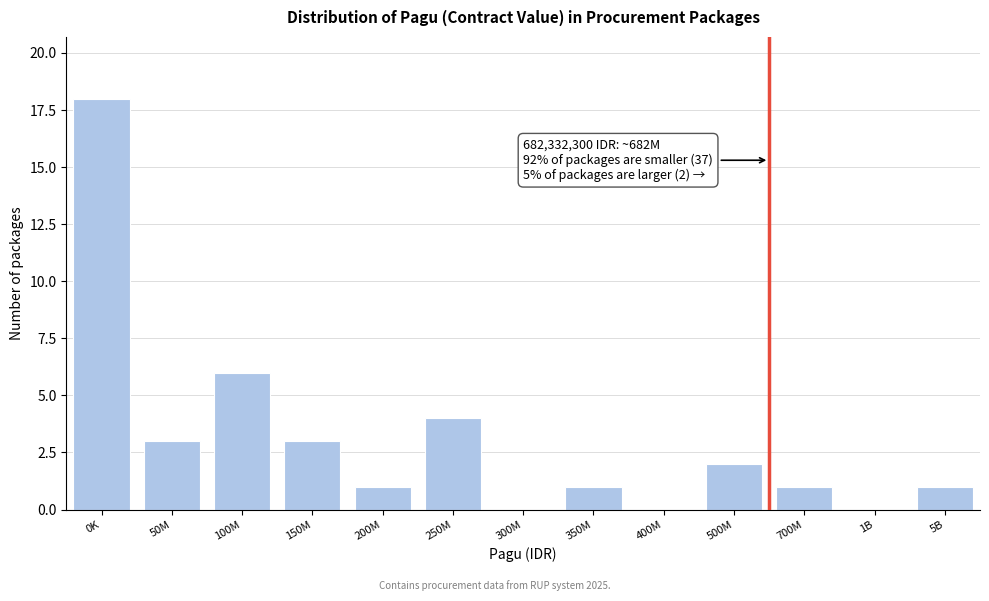

Reading left to right, transcribe all the data shown in this chart.

0K=18	50M=3	100M=6	150M=3	200M=1	250M=4	300M=0	350M=1	400M=0	500M=2	700M=1	1B=0	5B=1